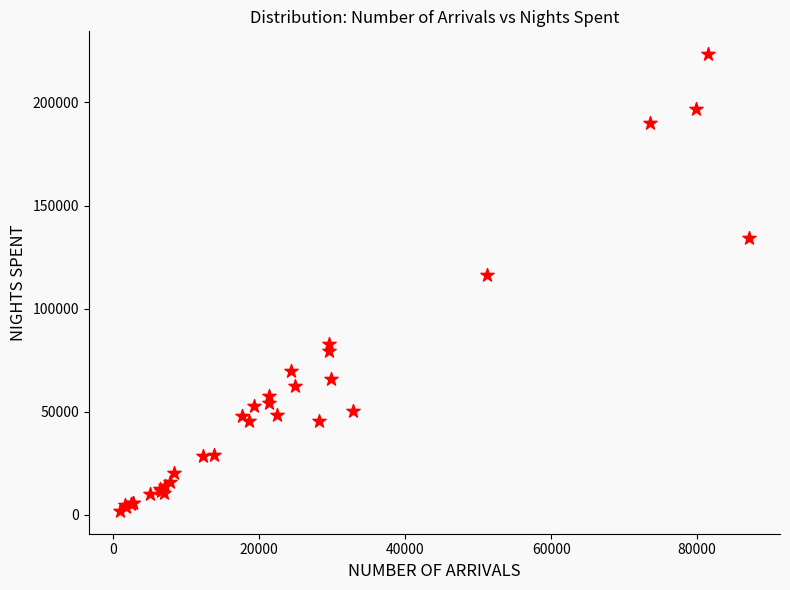

What Y value in the scatter plot is closest to 112701?

116231